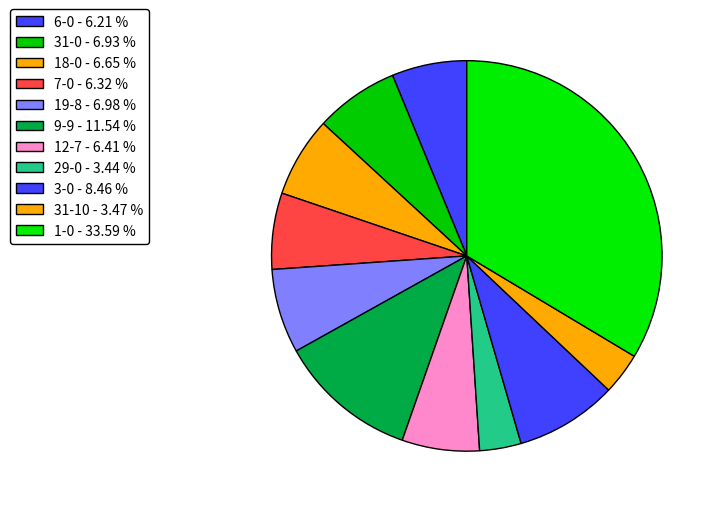

What is the ratio of the value at 6-0 to the value at 3-0?

0.7